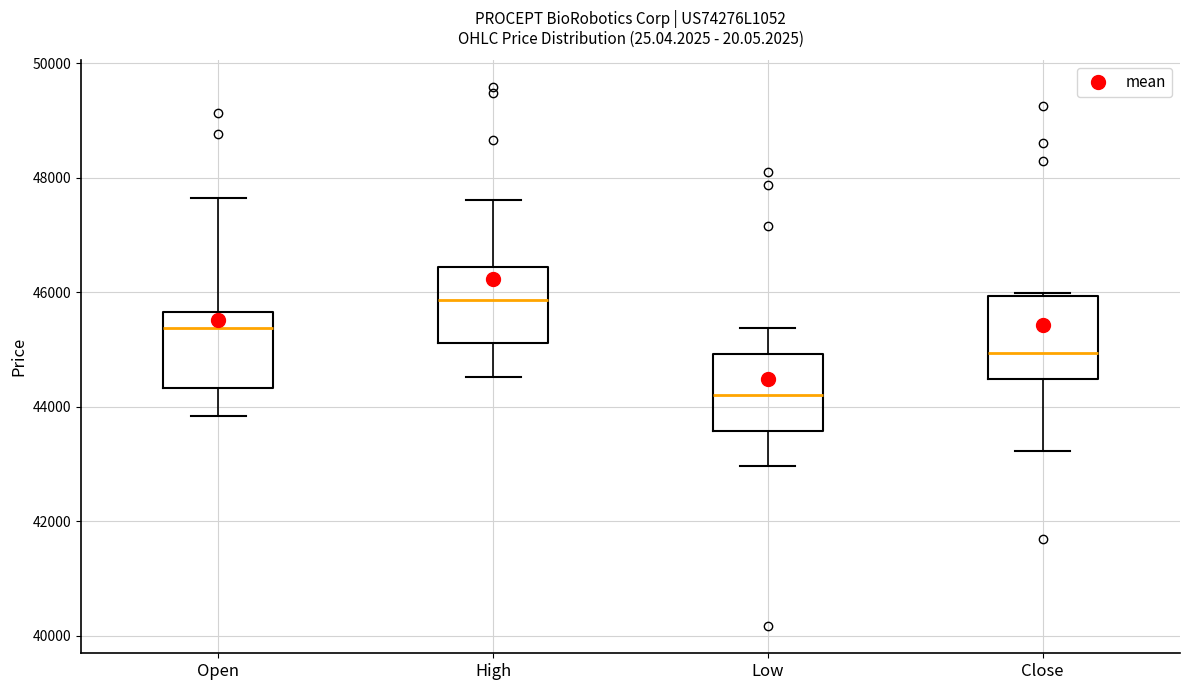

Reading left to right, transcribe this box plot: for each box, give where its median line is, the range the box spans, and where its two whiskers end, as read against the y-axis. The values are not printed on the chart, so give them approximately, as read against the axis.

Open: median 45400, box 44400 to 45600, whiskers 43800 to 47600
High: median 45800, box 45200 to 46400, whiskers 44600 to 47600
Low: median 44200, box 43600 to 45000, whiskers 43000 to 45400
Close: median 45000, box 44400 to 46000, whiskers 43200 to 46000